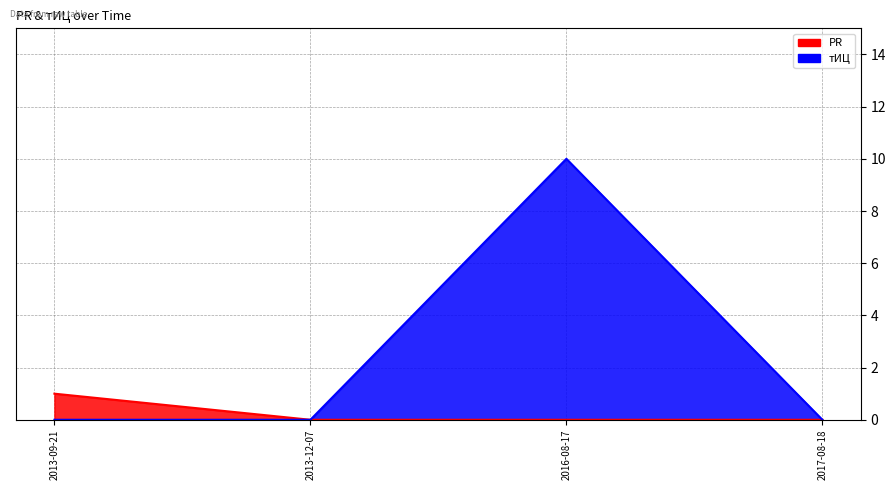

Reading left to right, list all the values displayed in this chart.

PR: 2013-09-21=1	2013-12-07=0	2016-08-17=0	2017-08-18=0
тИЦ: 2013-09-21=0	2013-12-07=0	2016-08-17=10	2017-08-18=0